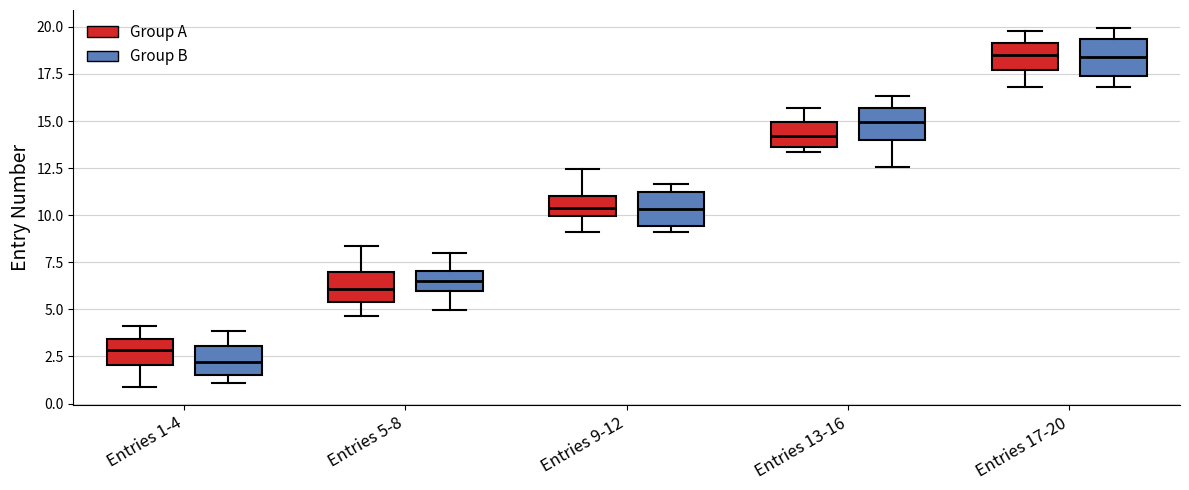

Where is the lower edge of the box for Entries 13-16 (Group A) on the y-axis? The values are not printed on the chart, so give them approximately, as read against the axis.

13.5